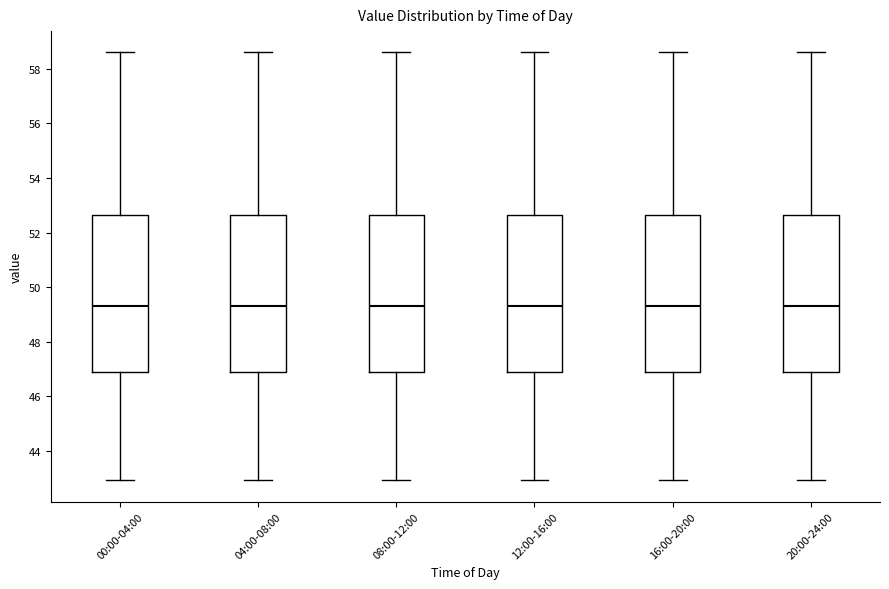

Reading left to right, read every box against the y-axis: the position of its median line, the range the box covers, and the ends of its whiskers. The values are not printed on the chart, so give them approximately, as read against the axis.

00:00-04:00: median 49.4, box 46.8 to 52.6, whiskers 43.0 to 58.6
04:00-08:00: median 49.4, box 46.8 to 52.6, whiskers 43.0 to 58.6
08:00-12:00: median 49.4, box 46.8 to 52.6, whiskers 43.0 to 58.6
12:00-16:00: median 49.4, box 46.8 to 52.6, whiskers 43.0 to 58.6
16:00-20:00: median 49.4, box 46.8 to 52.6, whiskers 43.0 to 58.6
20:00-24:00: median 49.4, box 46.8 to 52.6, whiskers 43.0 to 58.6